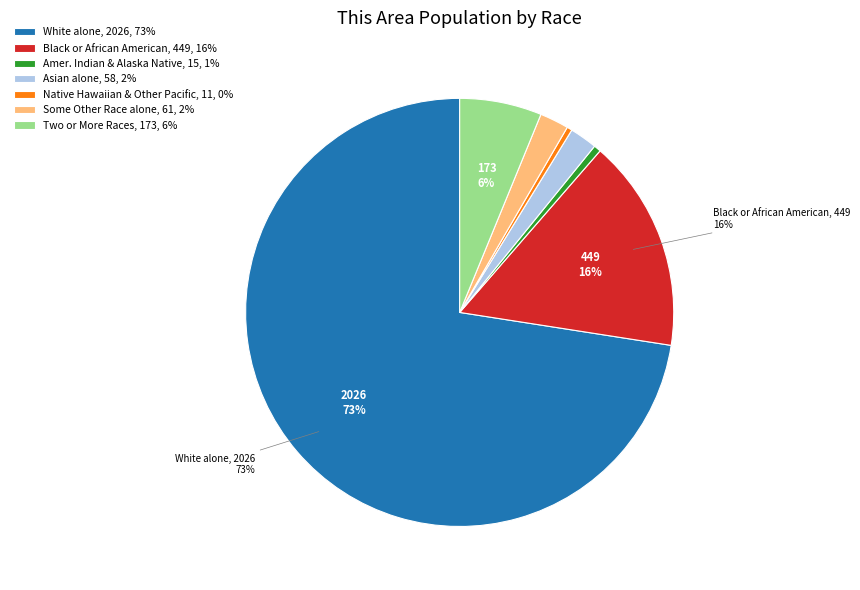

Does any single category account for the majority?

Yes